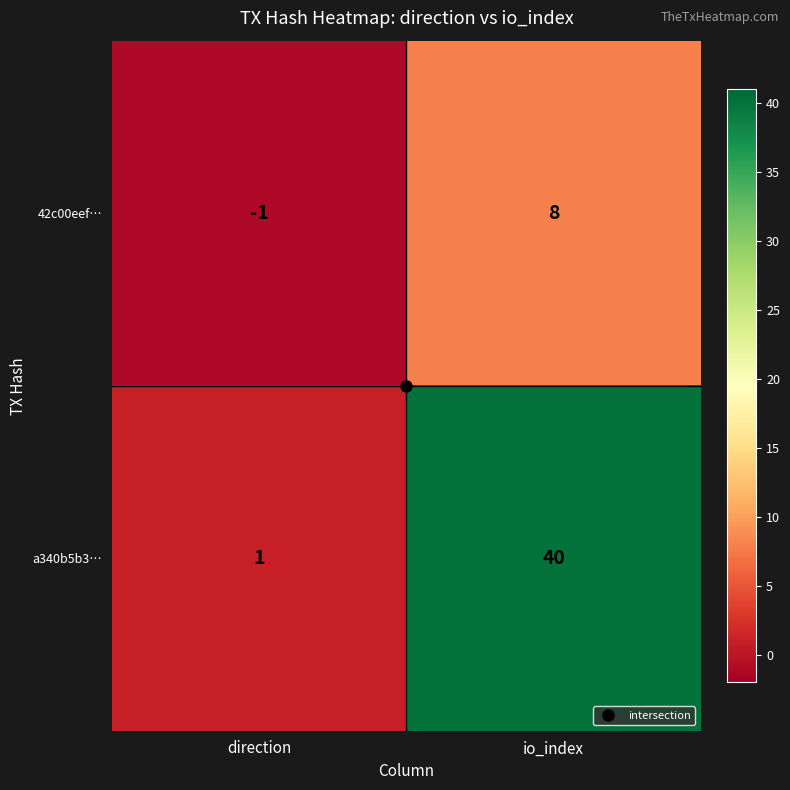

True or false: a340b5b3… has a value of 0 at direction.

False